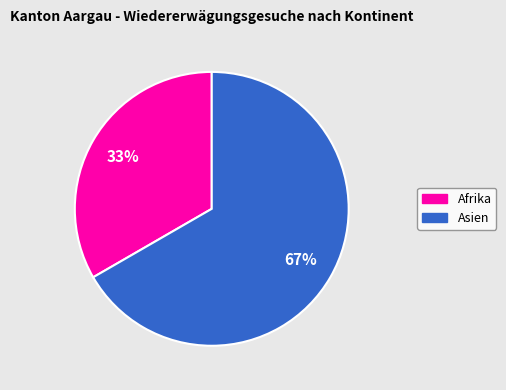

Count the number of slices in the pie.

2